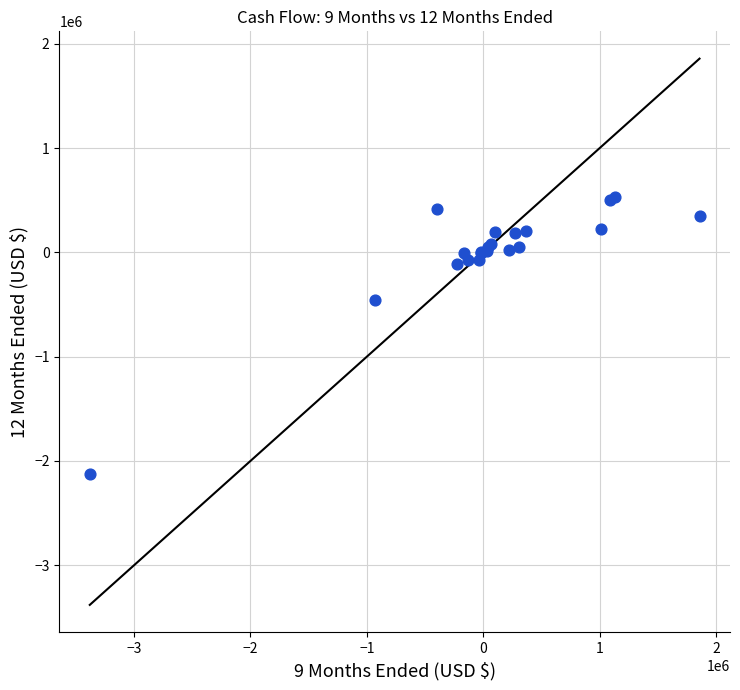

What Y value in the scatter plot is closest to -796541?

-457380